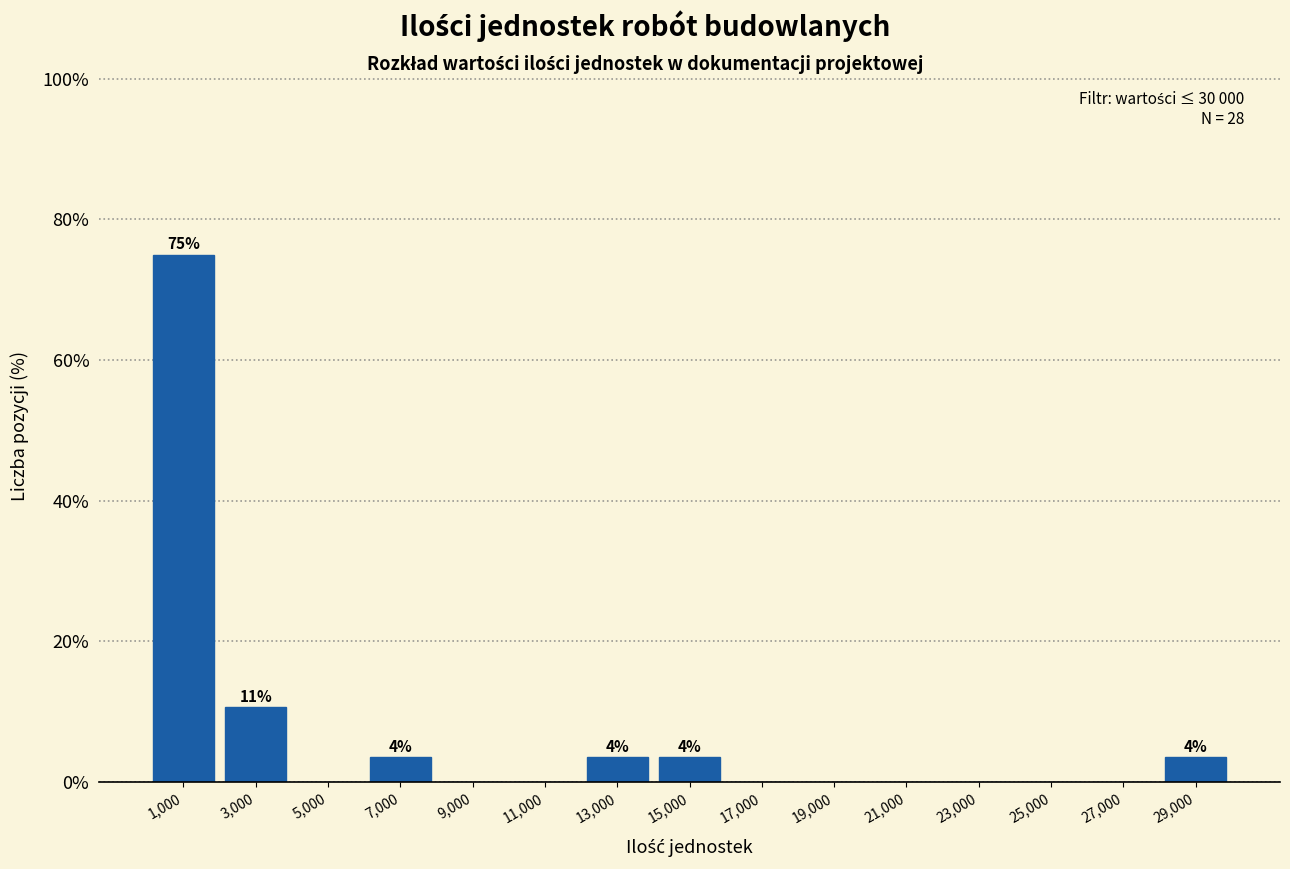

Over which range of the x-axis is the bar tallest?

0 to 2000